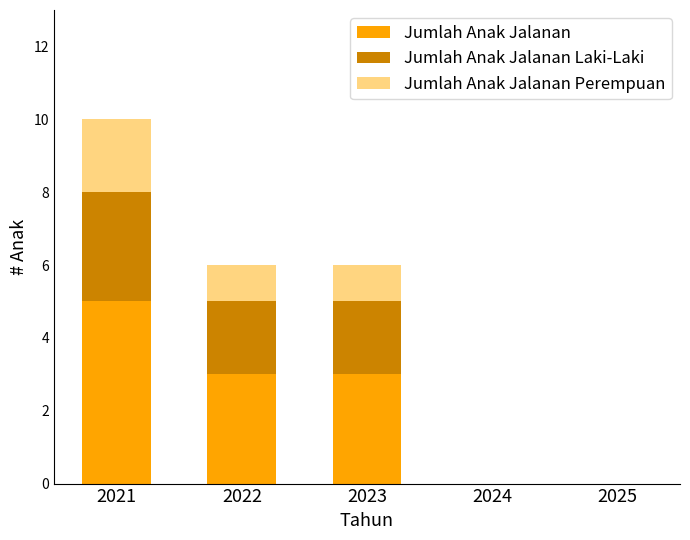

At which label does Jumlah Anak Jalanan reach its peak?

2021